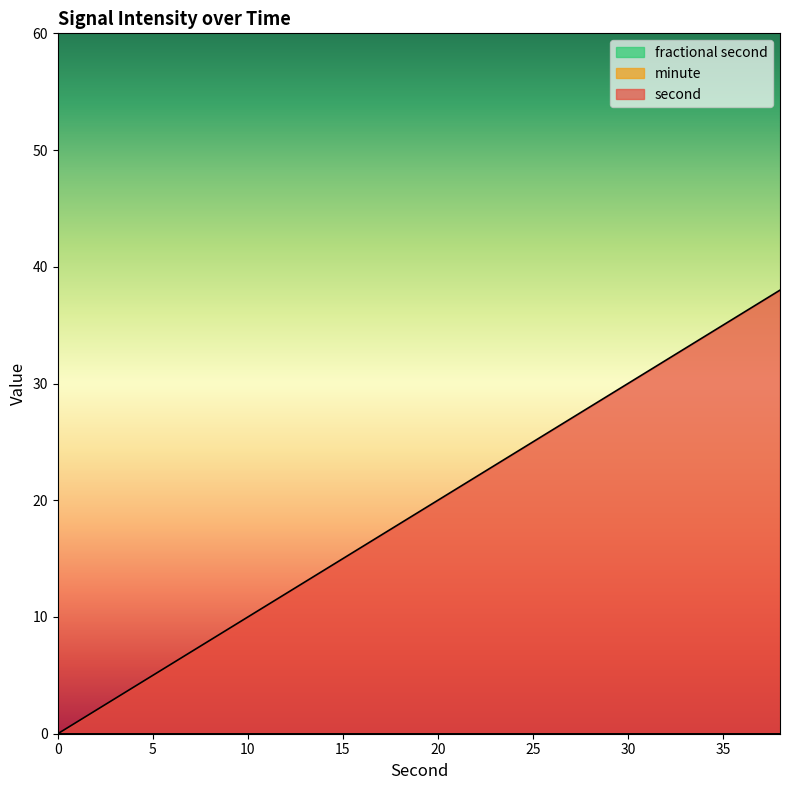

Between 10 and 38, which is larger?

38